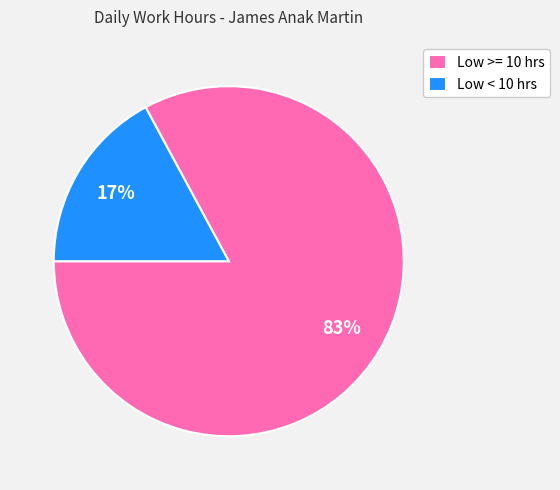

Which has a higher value, Low < 10 hrs or Low >= 10 hrs?

Low >= 10 hrs